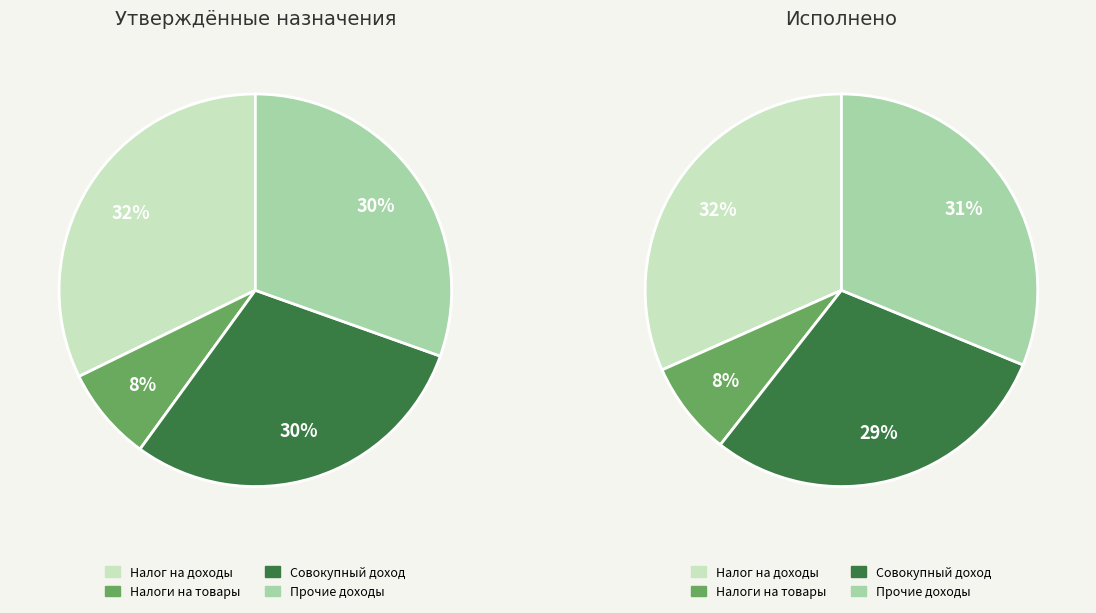

Is there any slice that represents more than half of the pie?

No